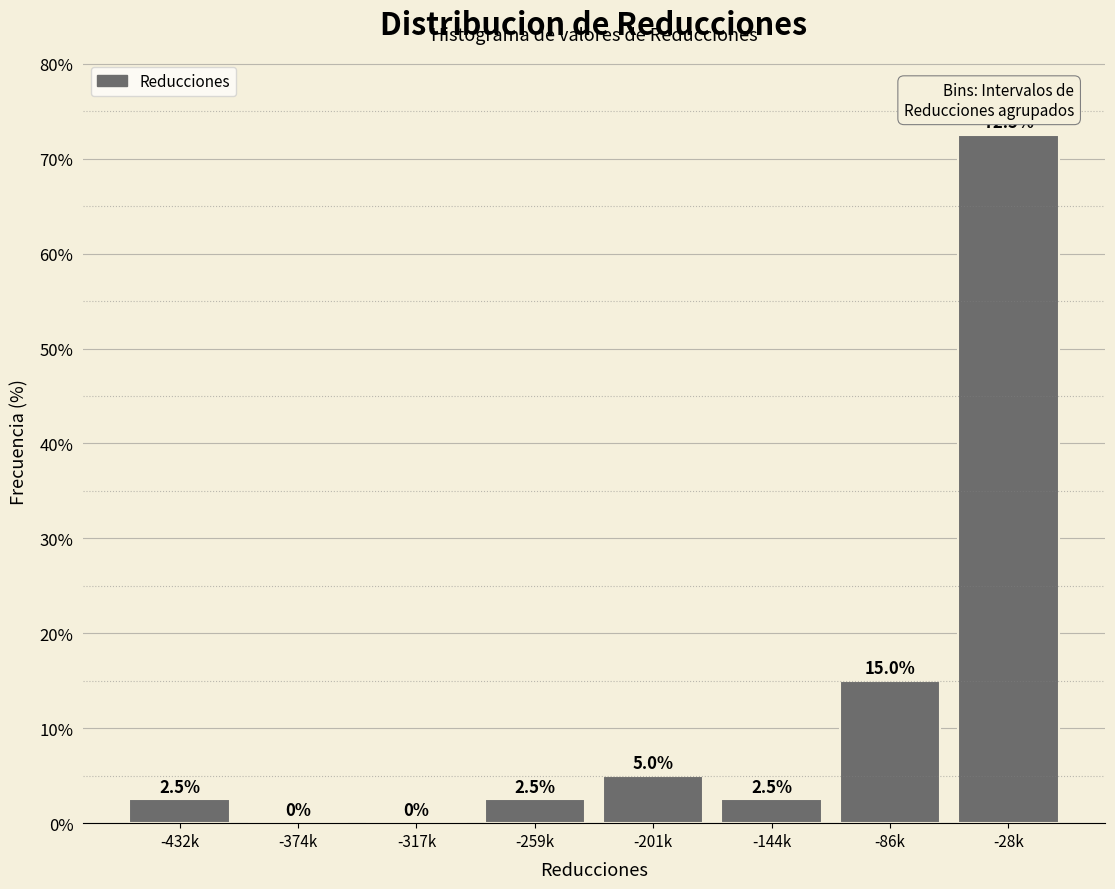

Reading left to right, transcribe all the data shown in this chart.

-432k=2.5	-374k=0.0	-317k=0.0	-259k=2.5	-201k=5.0	-144k=2.5	-86k=15.0	-28k=72.5